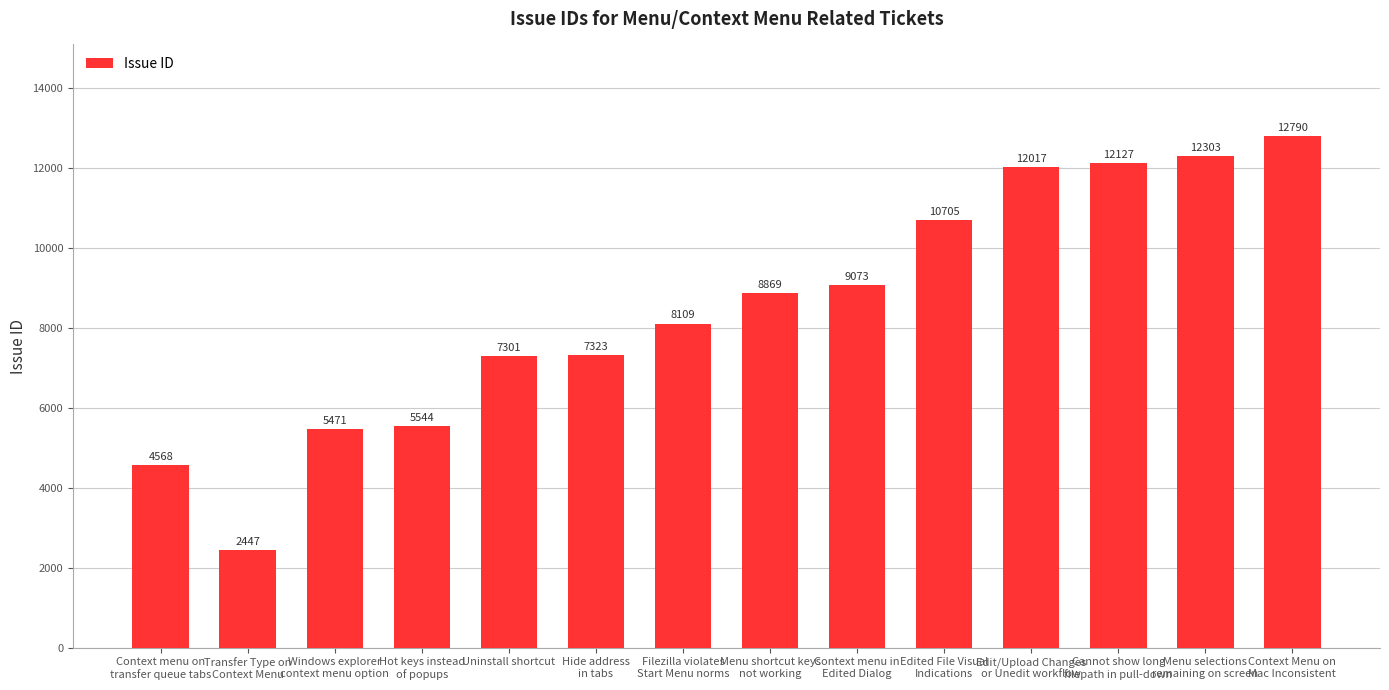

Rank the categories by value from lowest to highest.

Transfer Type on
Context Menu, Context menu on
transfer queue tabs, Windows explorer
context menu option, Hot keys instead
of popups, Uninstall shortcut, Hide address
in tabs, Filezilla violates
Start Menu norms, Menu shortcut keys
not working, Context menu in
Edited Dialog, Edited File Visual
Indications, Edit/Upload Changes
or Unedit workflow, Cannot show long
filepath in pull-down, Menu selections
remaining on screen, Context Menu on
Mac Inconsistent